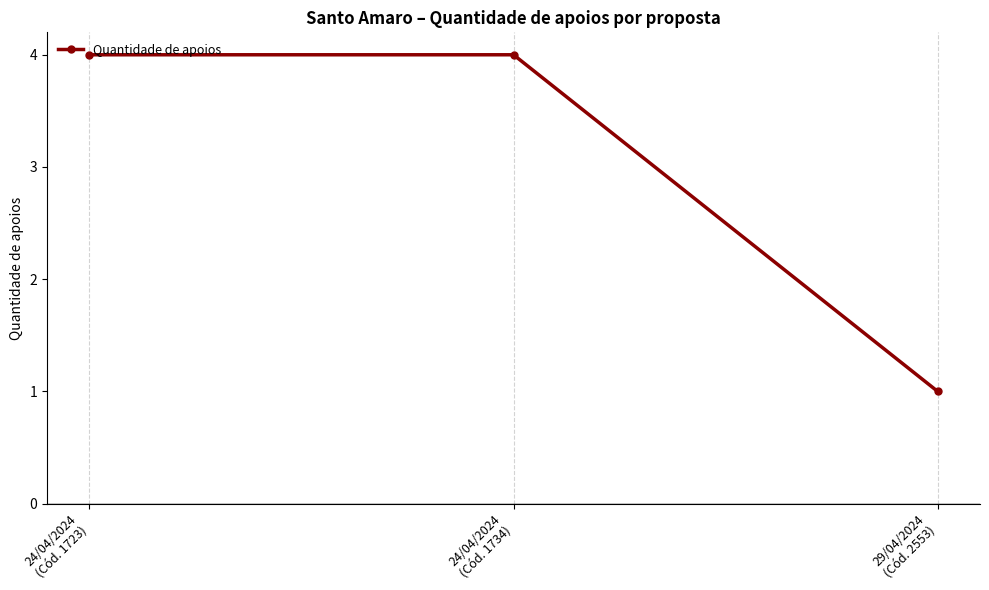

What is the value of the 1st point from the left?

4